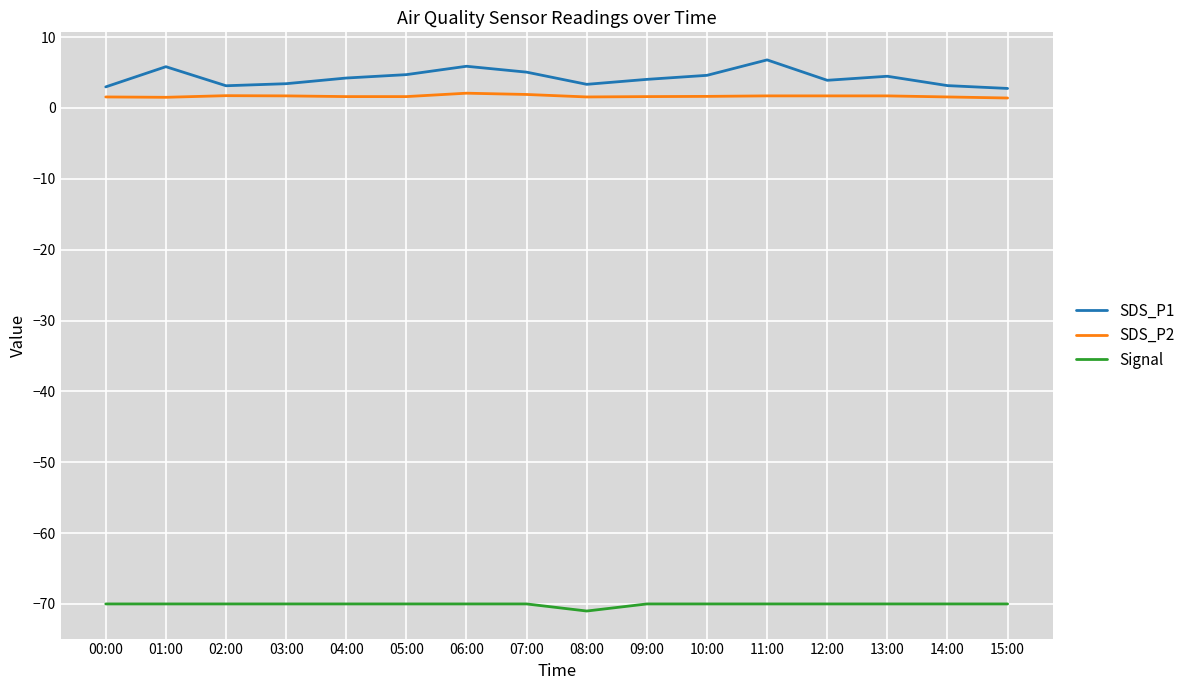

True or false: Signal and SDS_P1 intersect in this chart.

False